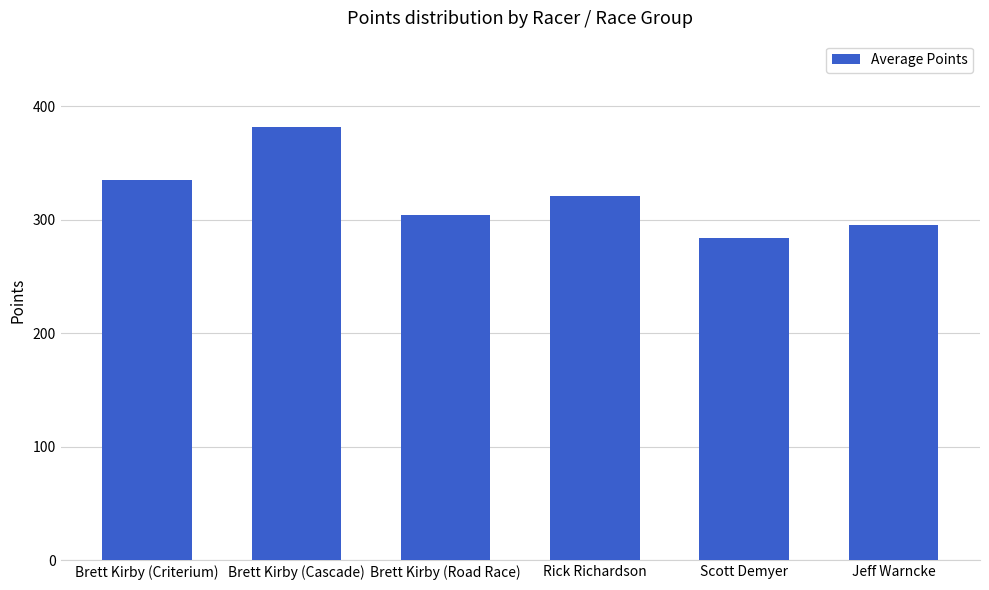

What is the label of the 1st bar from the left?

Brett Kirby (Criterium)